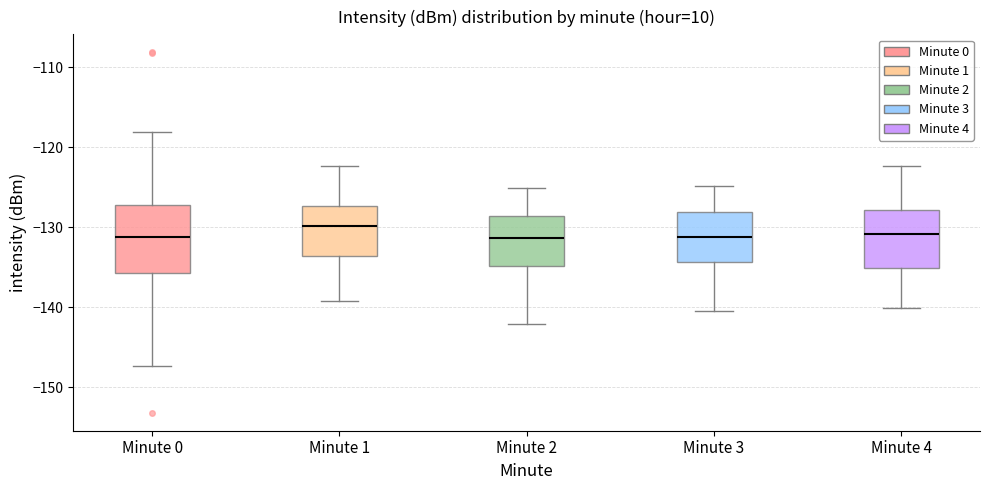

Reading left to right, read every box against the y-axis: the position of its median line, the range the box covers, and the ends of its whiskers. The values are not printed on the chart, so give them approximately, as read against the axis.

Minute 0: median -131, box -136 to -127, whiskers -147 to -118
Minute 1: median -130, box -134 to -127, whiskers -139 to -122
Minute 2: median -131, box -135 to -129, whiskers -142 to -125
Minute 3: median -131, box -134 to -128, whiskers -140 to -125
Minute 4: median -131, box -135 to -128, whiskers -140 to -122